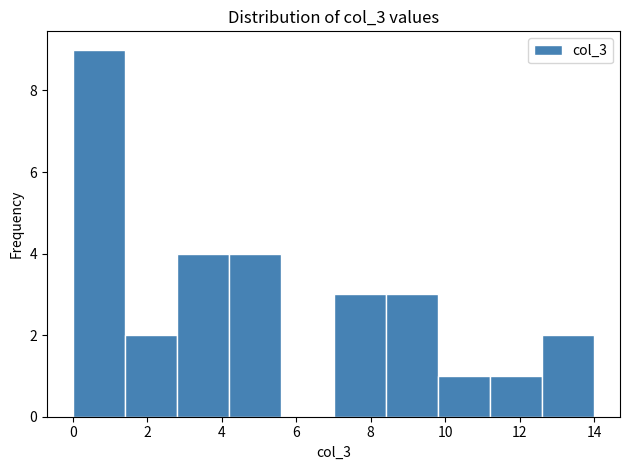

Reading left to right, list every bar in this chart as the range it spans on the x-axis followed by its height. The values are not printed on the chart, so give them approximately, as read against the axis.

0.0 to 1.4: 9
1.4 to 2.8: 2
2.8 to 4.2: 4
4.2 to 5.6: 4
5.6 to 7.0: 0
7.0 to 8.4: 3
8.4 to 9.8: 3
9.8 to 11.2: 1
11.2 to 12.6: 1
12.6 to 14.0: 2